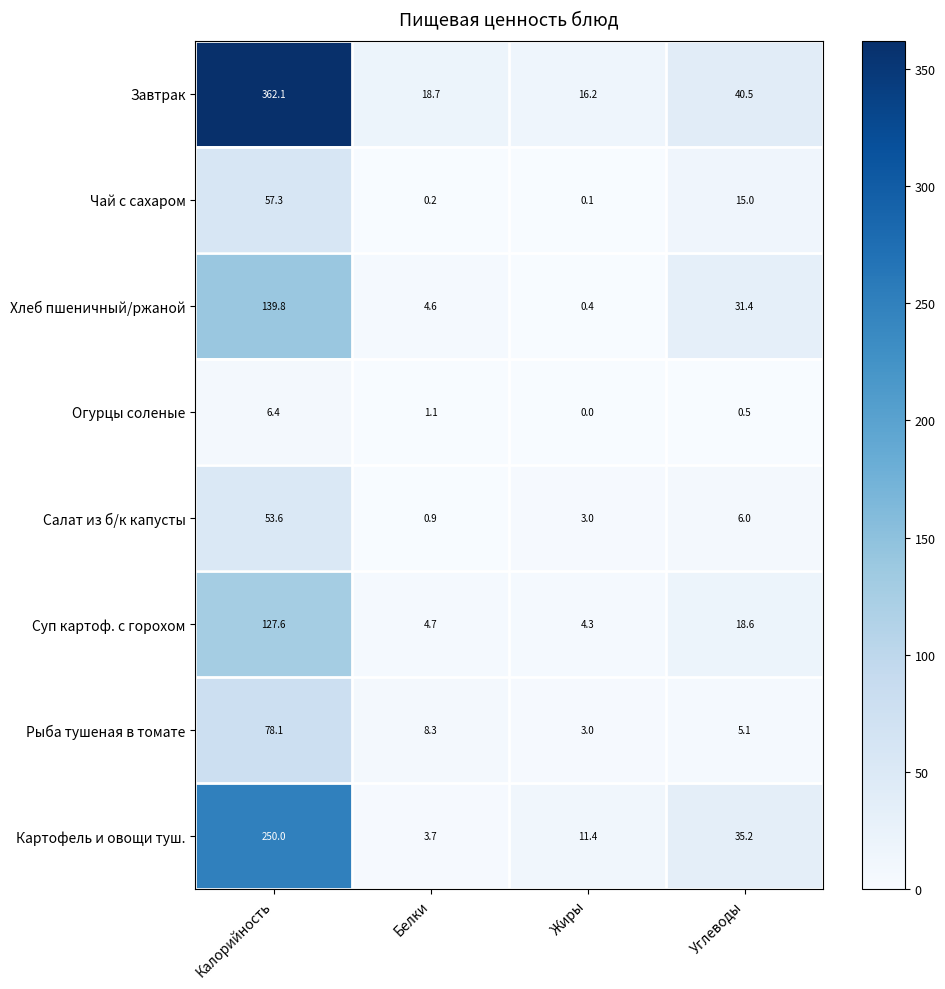

What is the sum of the Огурцы соленые values at Калорийность and Белки?

7.5